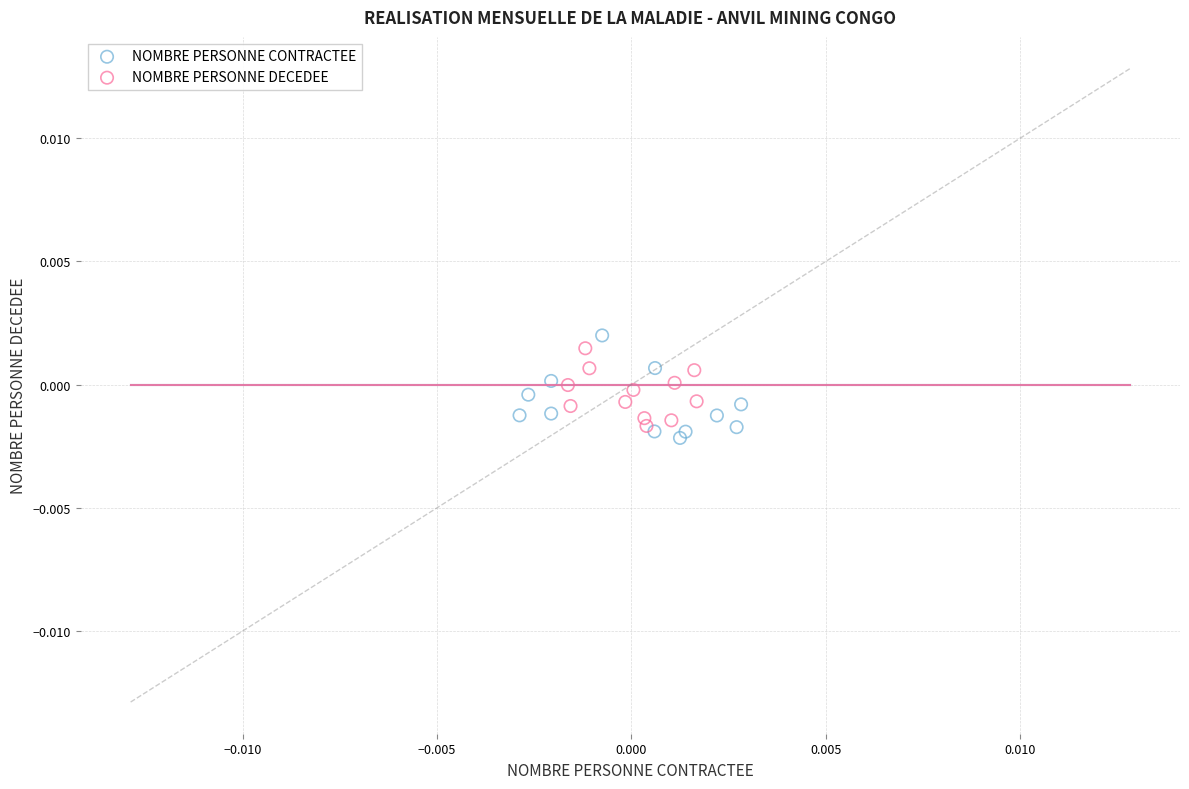

Which series has the widest spread of Y values?

NOMBRE PERSONNE CONTRACTEE